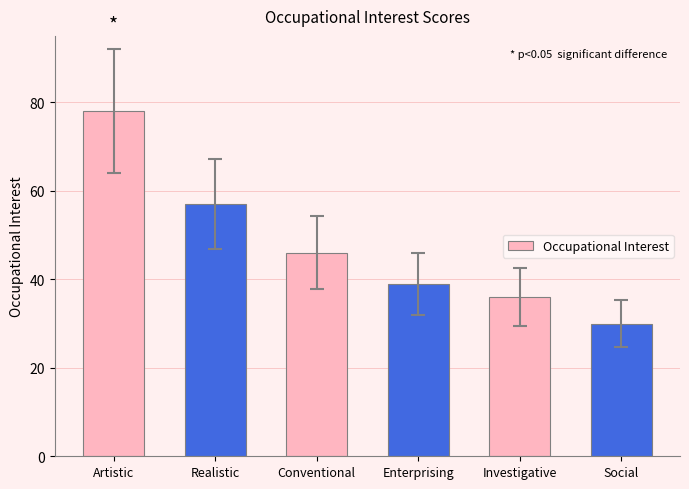

Reading left to right, what are all the values shown in this chart?

78	57	46	39	36	30